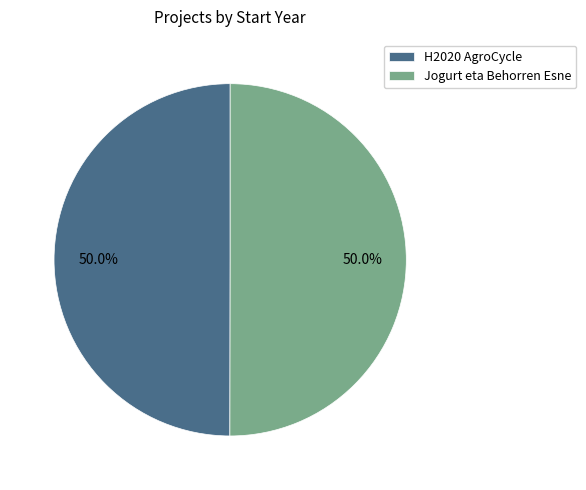

To the nearest percent, what is the average slice percentage?

50%